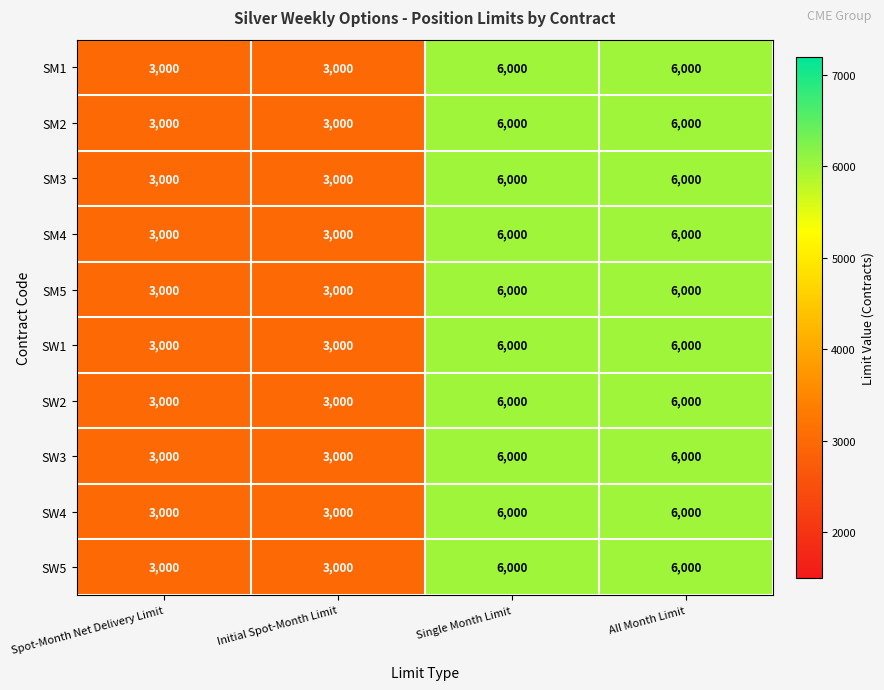

What is the lowest value of the SM5 series?

3000